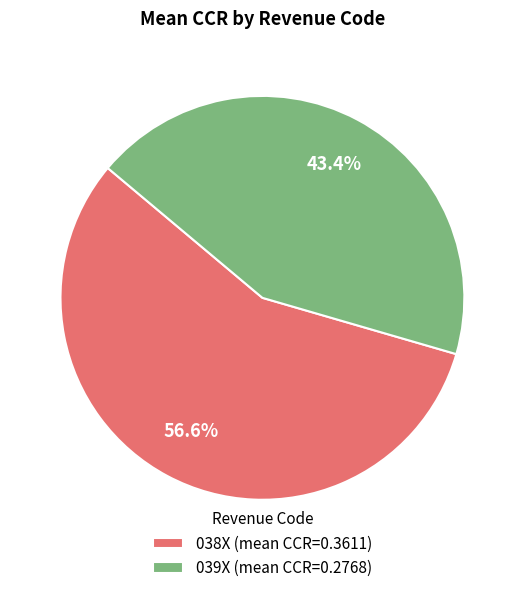

Which has a higher value, 038X (mean CCR=0.3611) or 039X (mean CCR=0.2768)?

038X (mean CCR=0.3611)